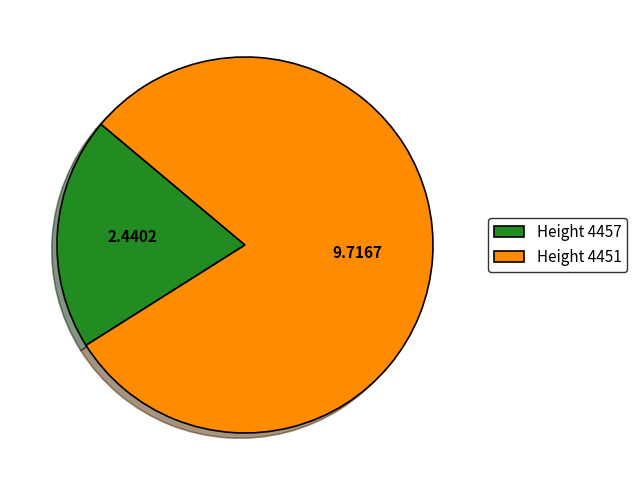

Do Height 4457 and Height 4451 together represent more than half of the pie?

Yes